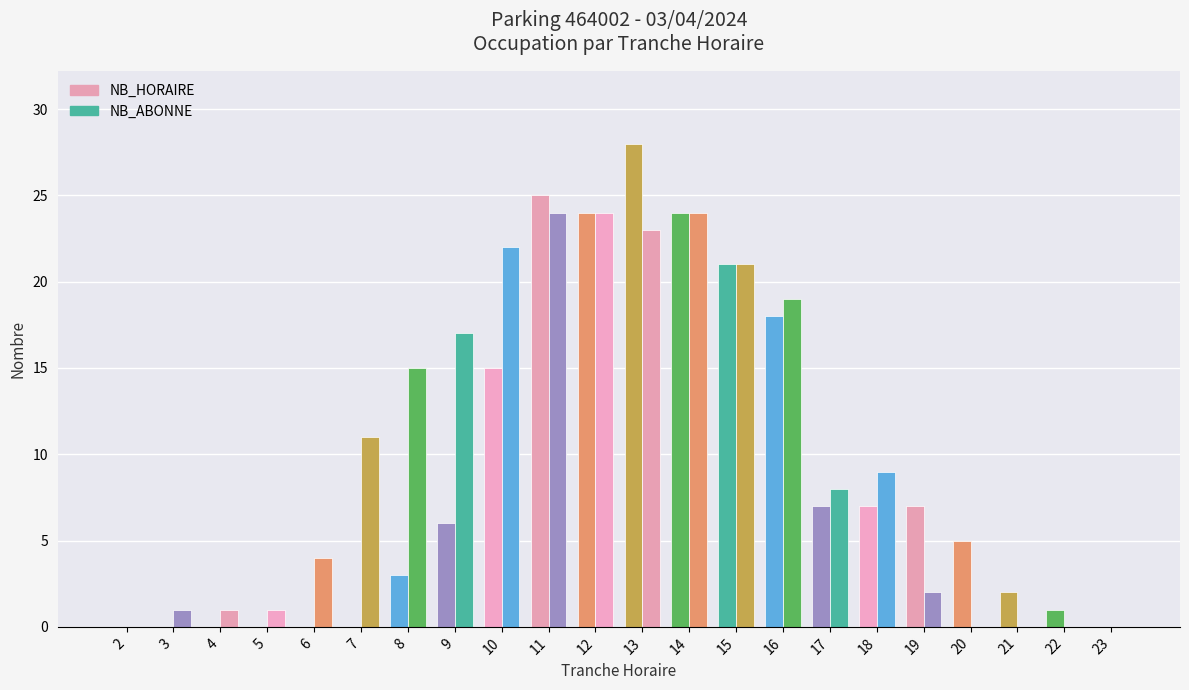

The NB_ABONNE series shows 1 at 5. True or false?

True